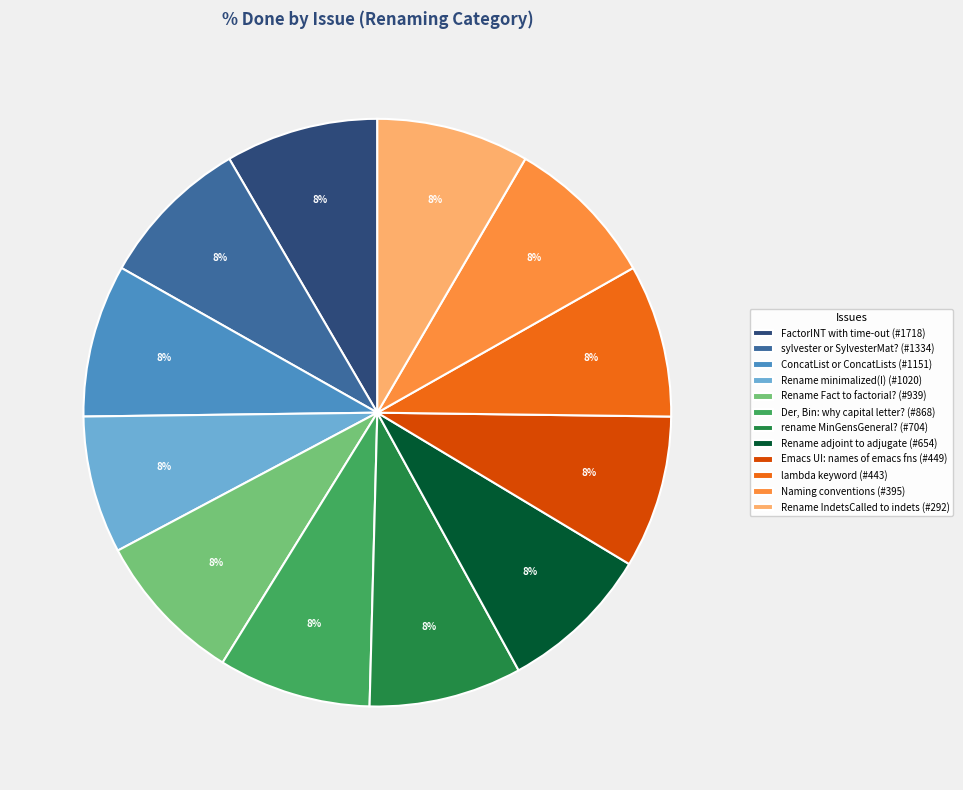

Combined, do Naming conventions (#395) and Emacs UI: names of emacs fns (#449) account for over 50%?

No